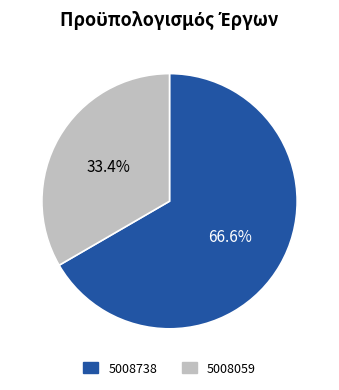

Count the number of slices in the pie.

2